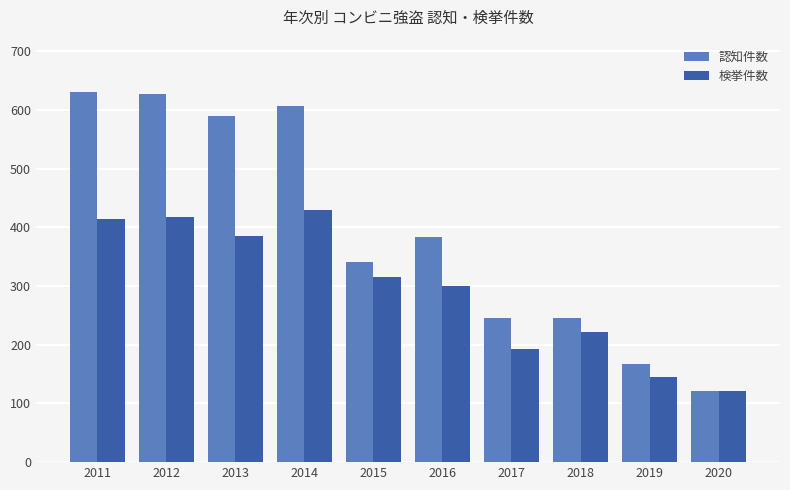

What is the value of the 認知件数 bar at the 9th from the left?

167